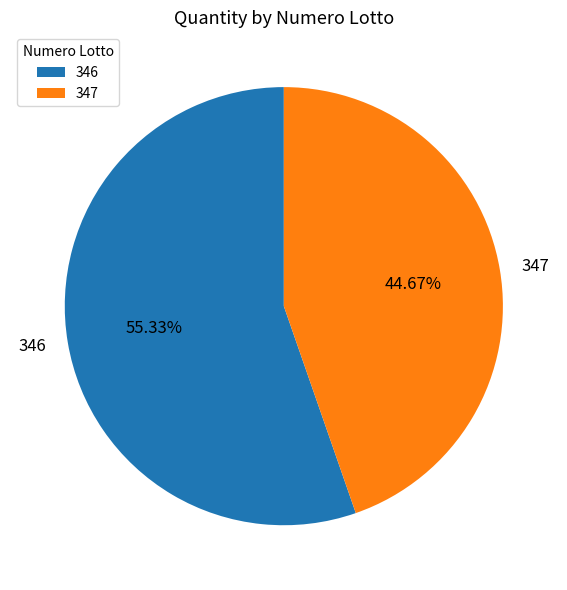

How much of the chart is everything except 346?

44.7%